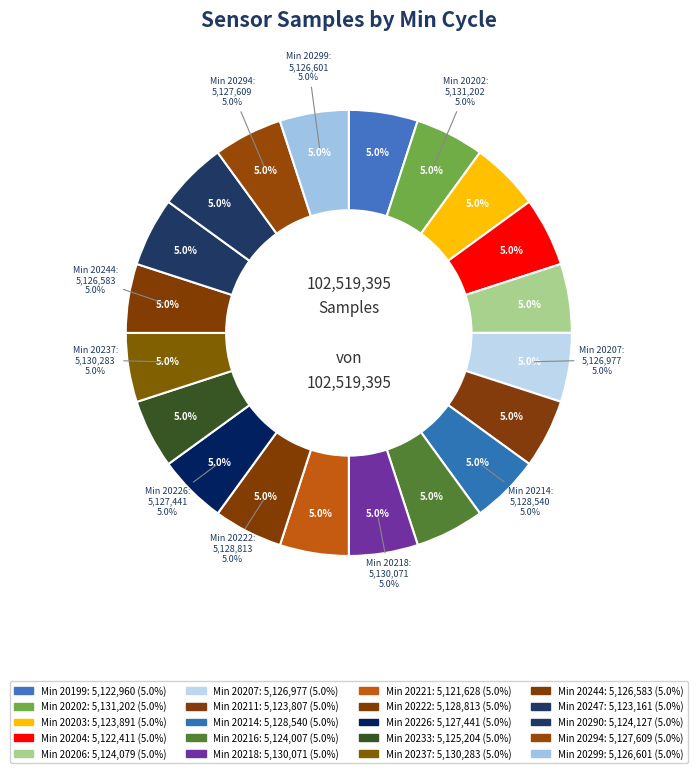

What is the largest slice in the pie chart?

20202